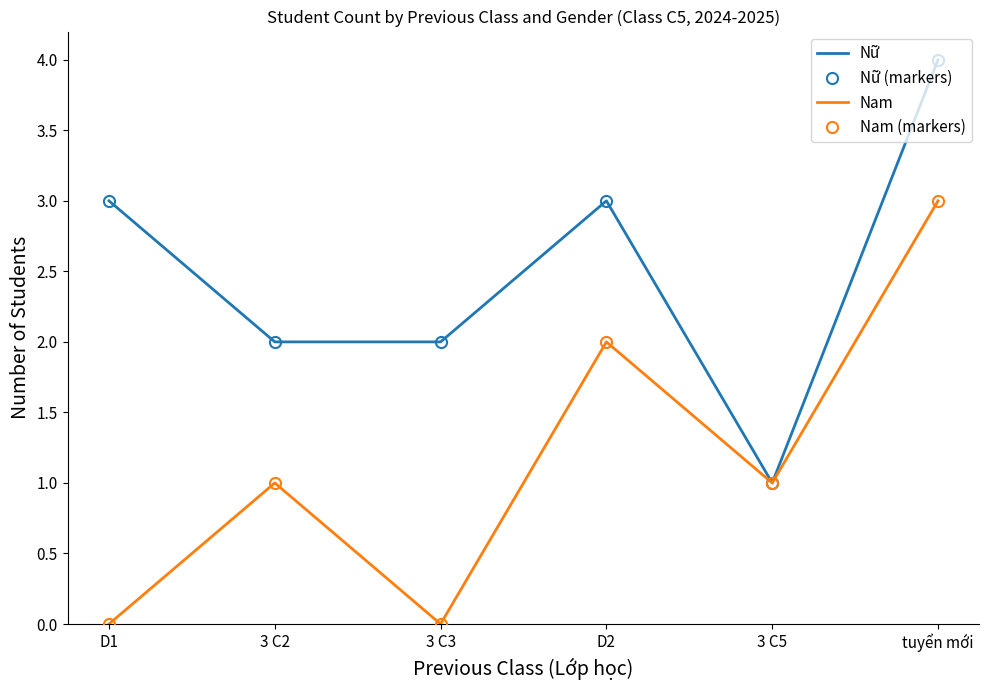

At how many categories does at least one series exceed 2?

3